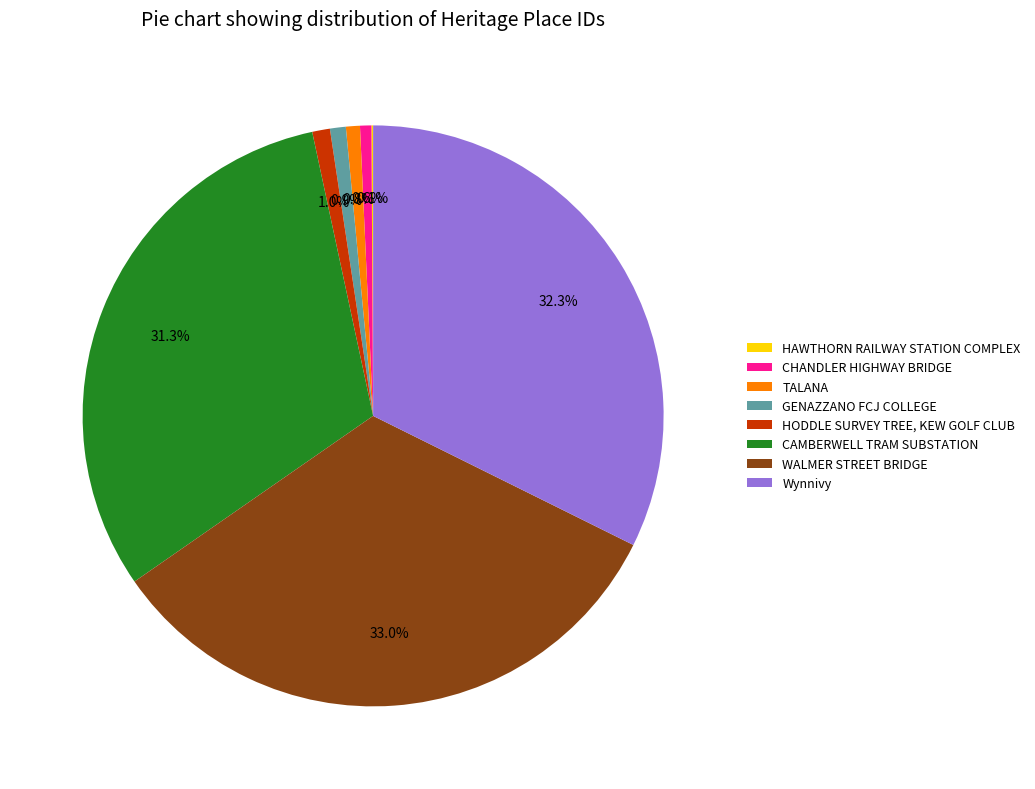

Which category has the biggest portion of the pie?

WALMER STREET BRIDGE